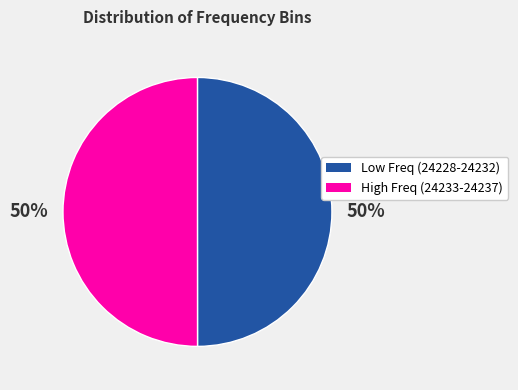

To the nearest percent, what is the average slice percentage?

50%